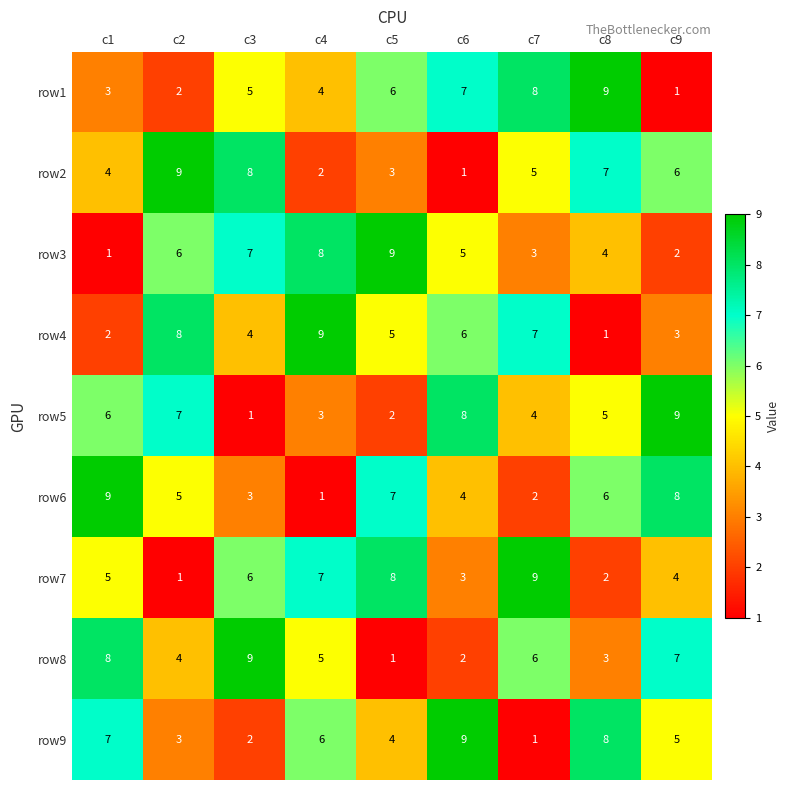

At how many categories does at least one series exceed 8?

9